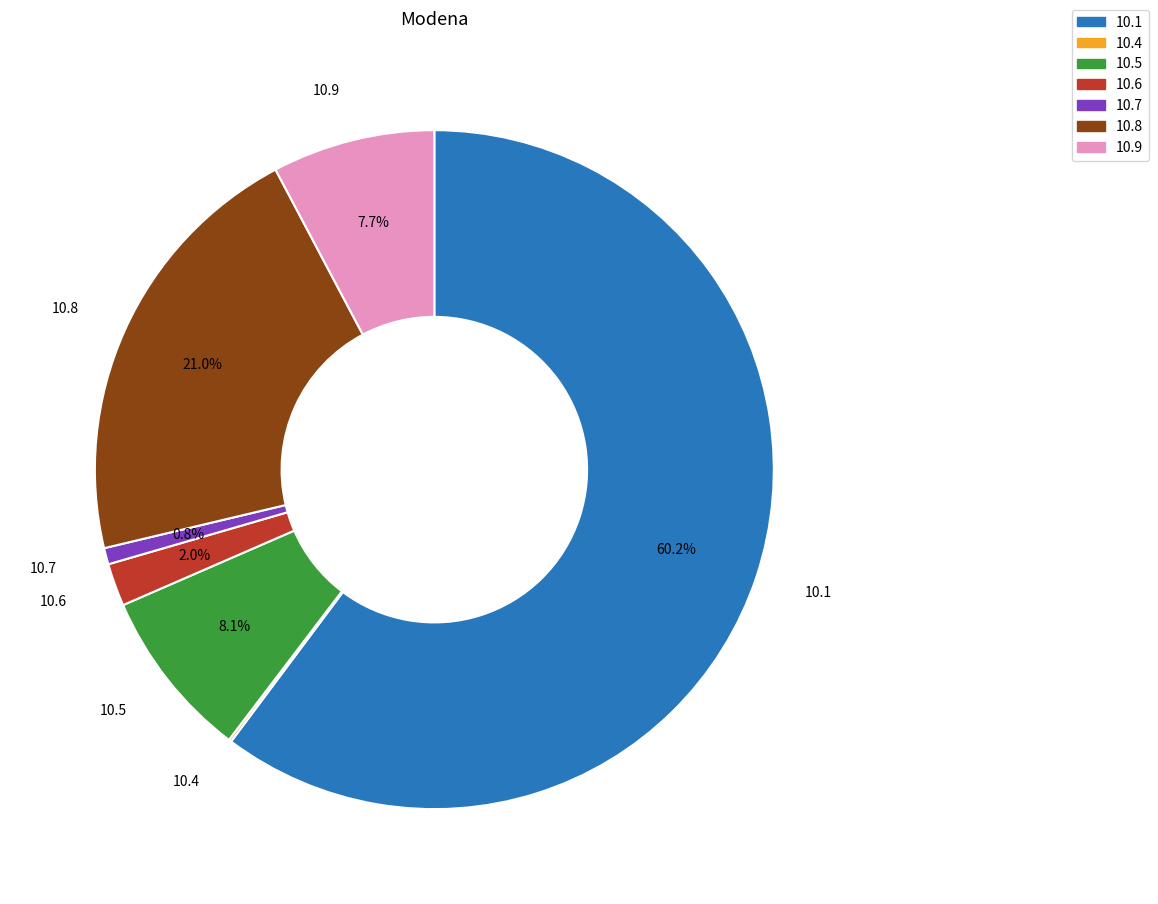

Do 10.9 and 10.5 together represent more than half of the pie?

No